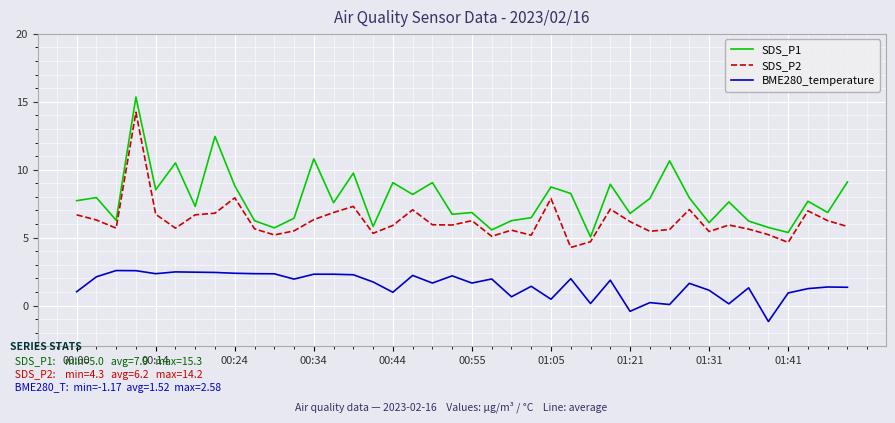

Does the chart display data point markers on the line(s)?

No